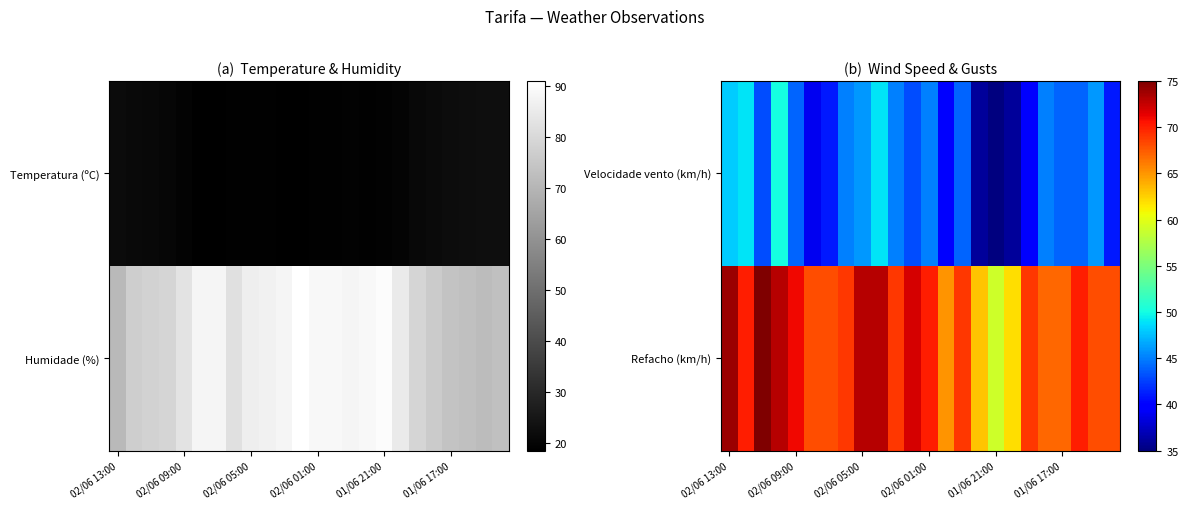

Where does the Refacho (km/h) series first go above 69?

02/06 13:00